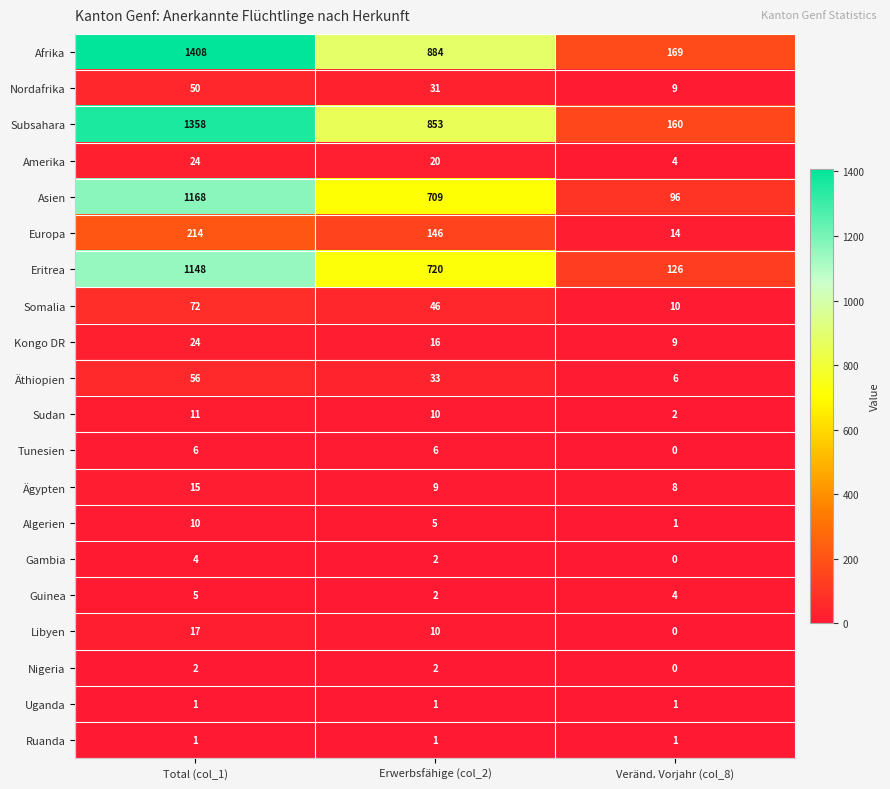

Count the Guinea values in the range 2 to 5.

3